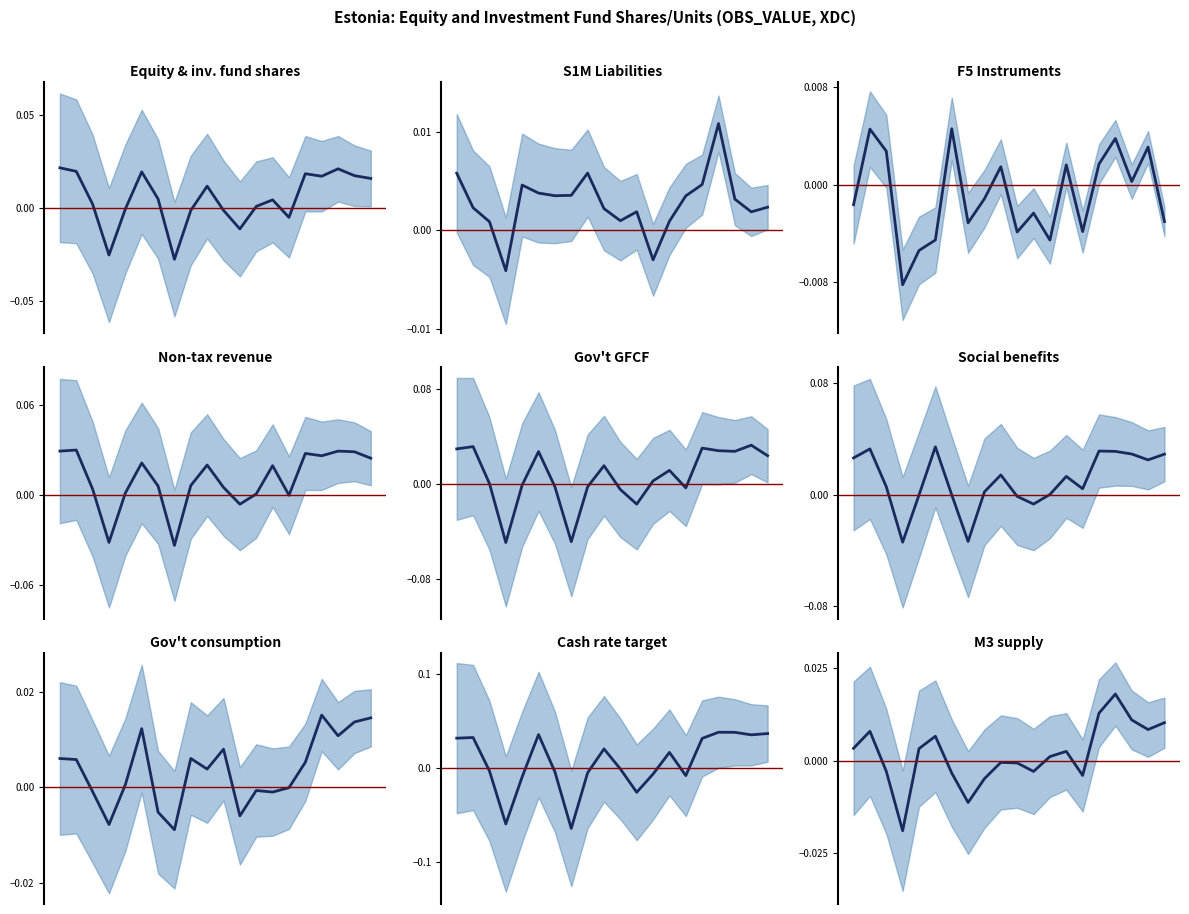

Where is the first local minimum?

2004-Q4